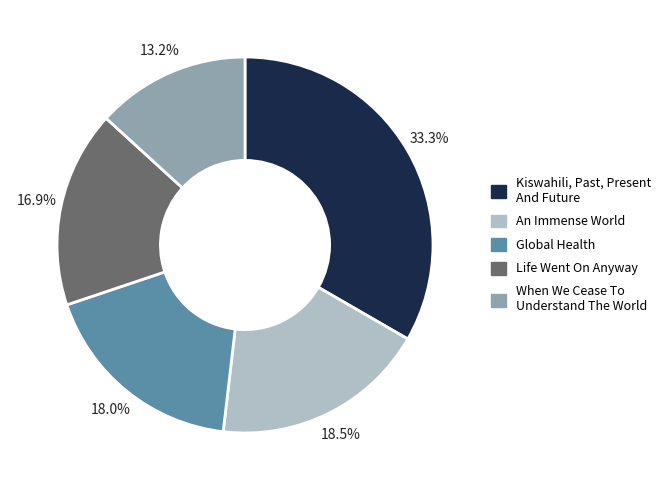

What is the largest slice in the pie chart?

Kiswahili, Past, Present And Future